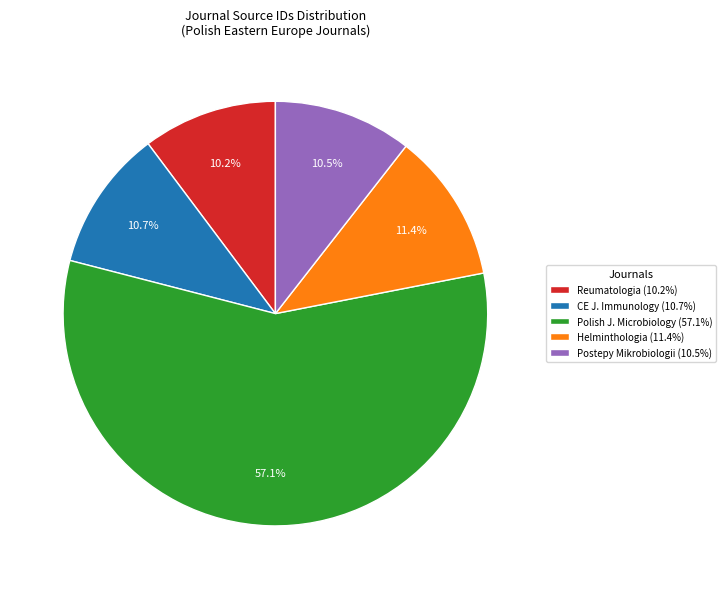

What is the total percentage of Helminthologia (11.4%) and CE J. Immunology (10.7%)?

22.1%